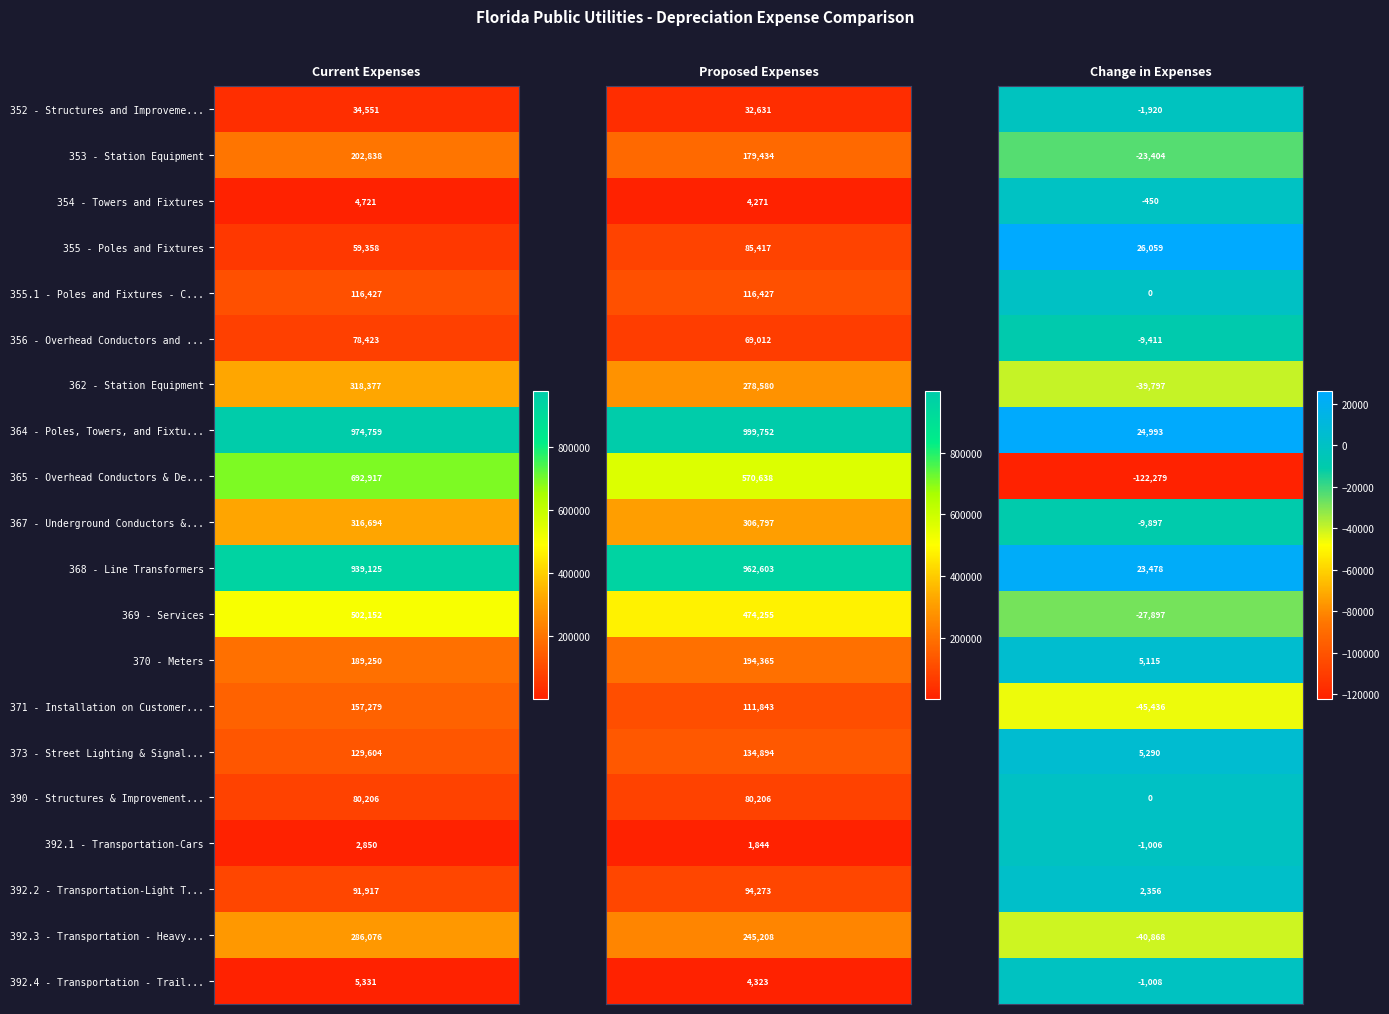

What is the approximate value of 352 - Structures and Improvements at 353 - Station Equipment, to the nearest 10?

32630